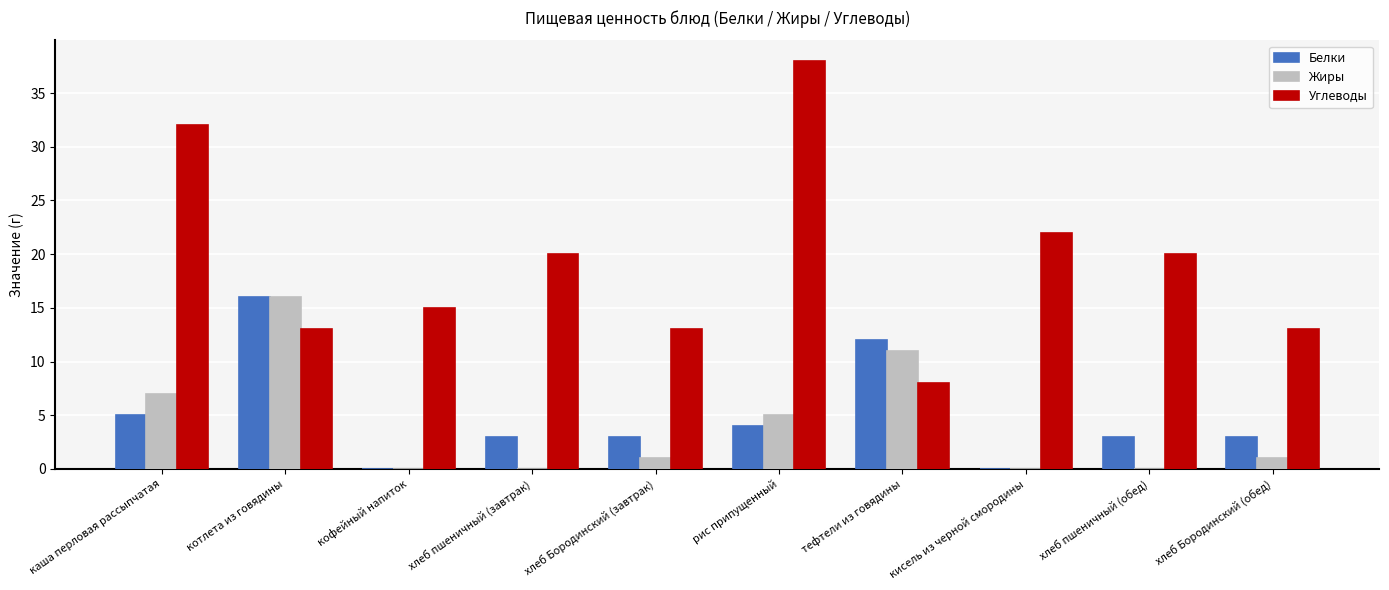

What is the sum of the Углеводы values at кофейный напиток and кисель из черной смородины?

37